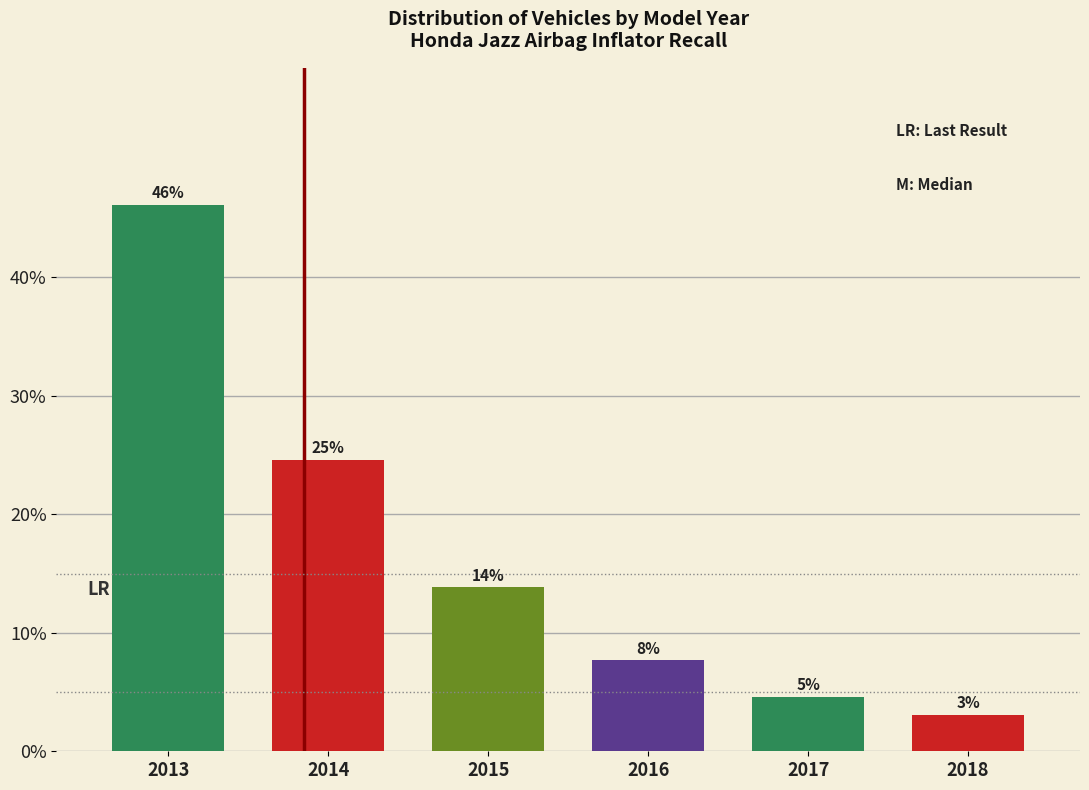

How many bars are there in total?

6